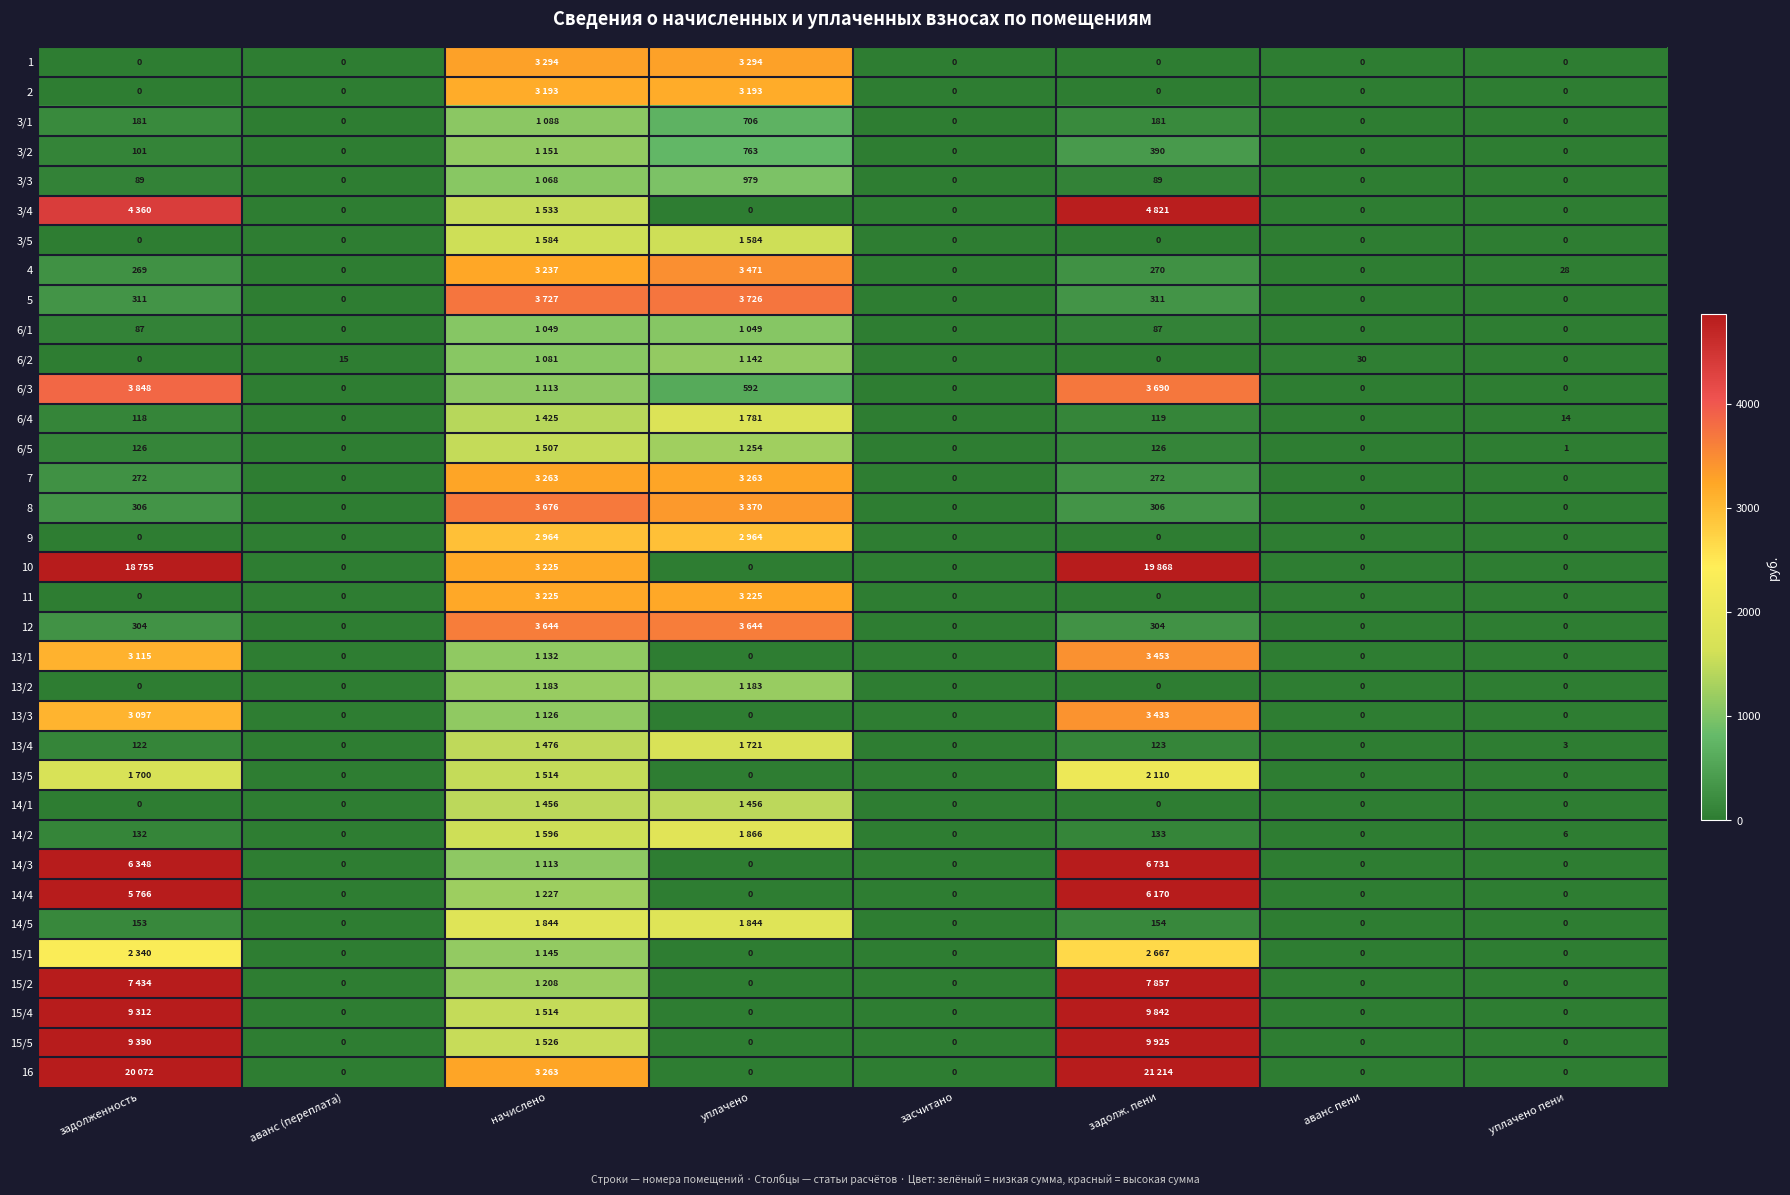

What is the sum of the 16 values at уплачено пени and задолженность?

20071.6